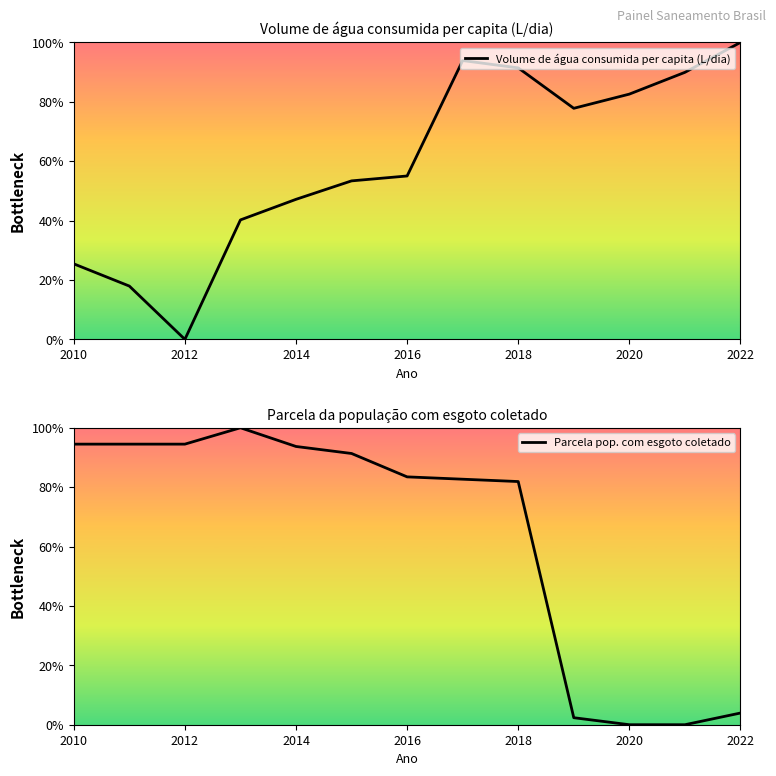

Which series has the largest range (max minus min)?

Volume de água consumida per capita (L/dia)